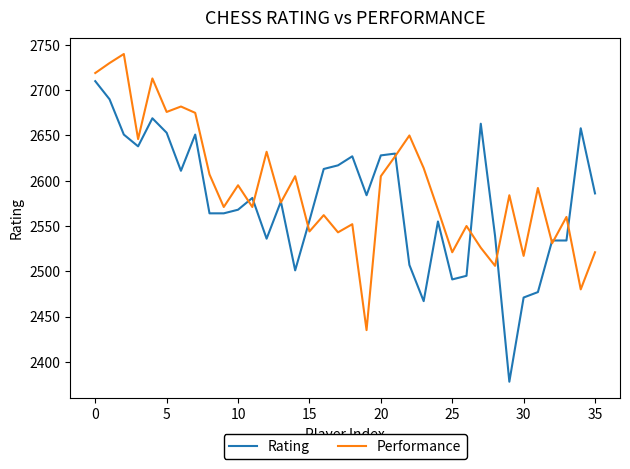

Which series ends up on top after the final intersection of Rating and Performance?

Rating